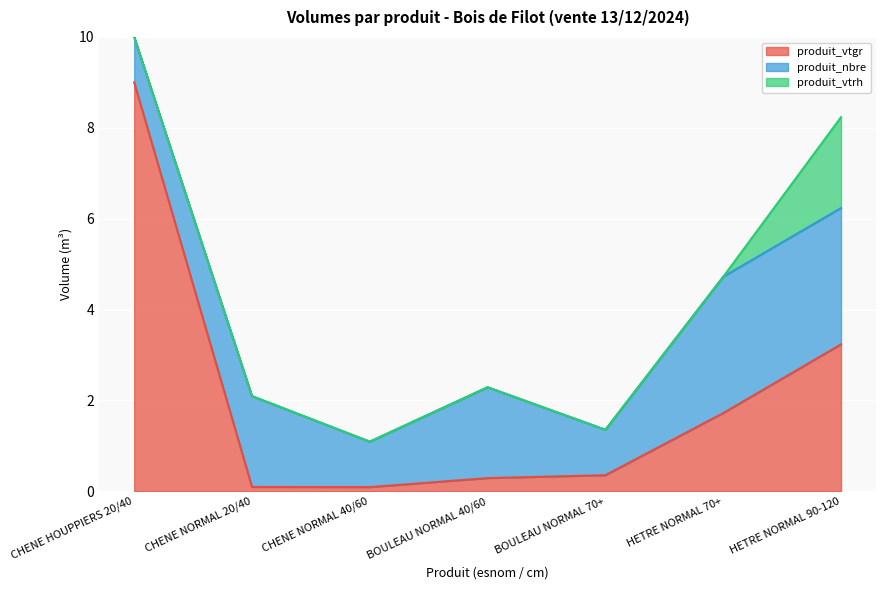

Is the value of produit_vtgr at HETRE NORMAL 90-120 greater than the value of produit_vtrh at BOULEAU NORMAL 70+?

Yes